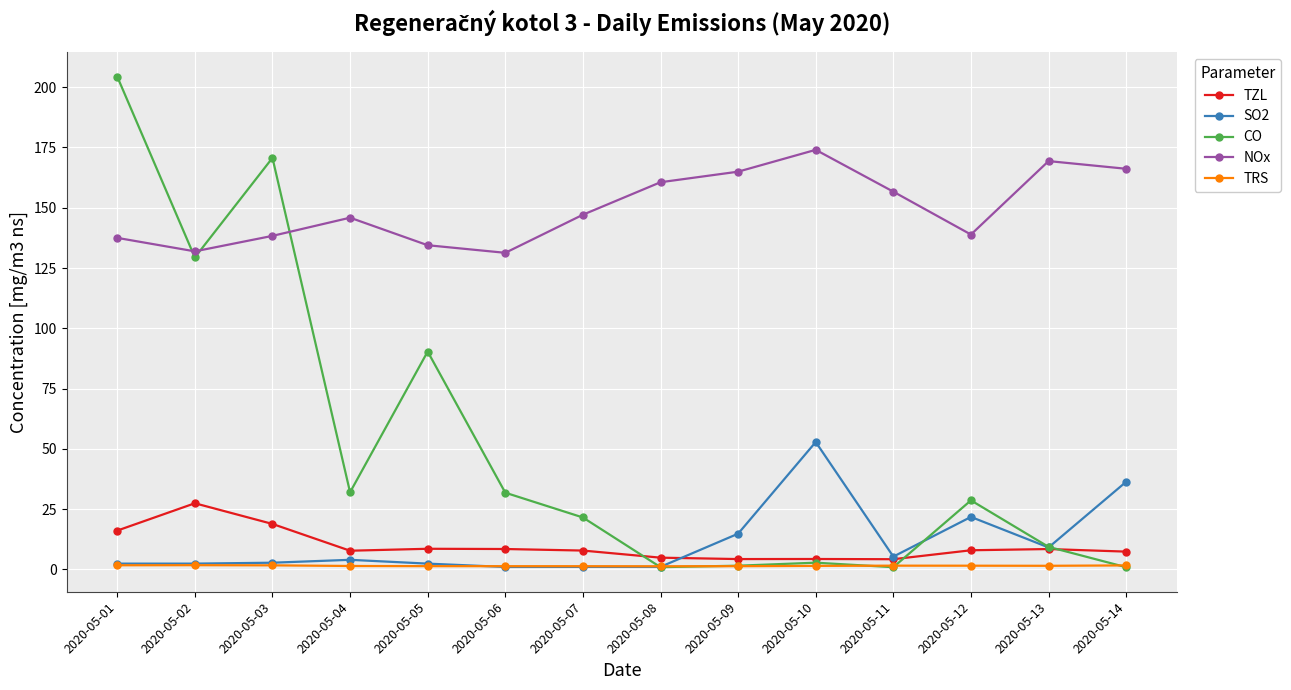

What is the value of the CO point at the 7th from the left?

21.5